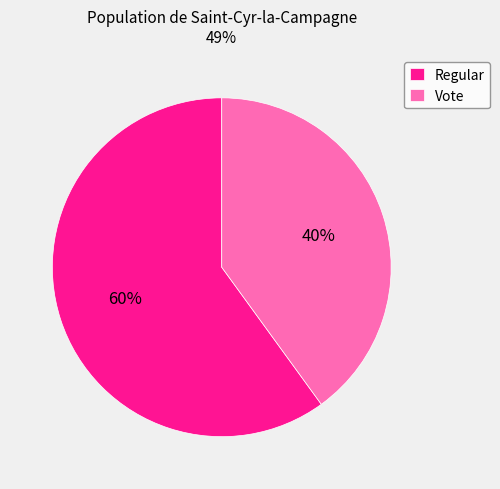

Which category has the smallest portion of the pie?

Vote